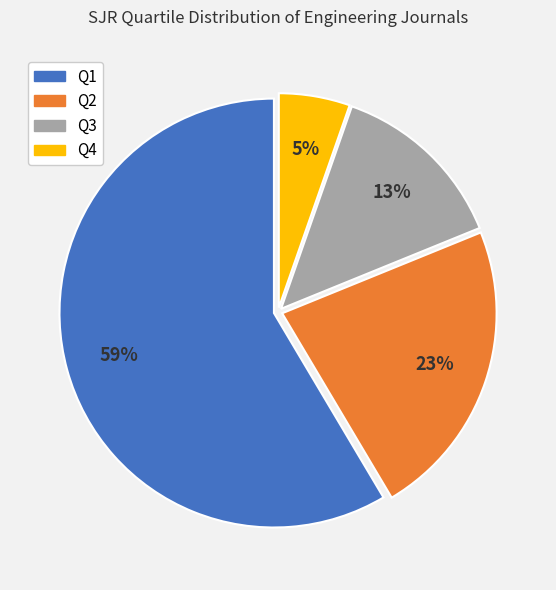

To the nearest percent, what is the combined percentage of Q1 and Q4?

64%